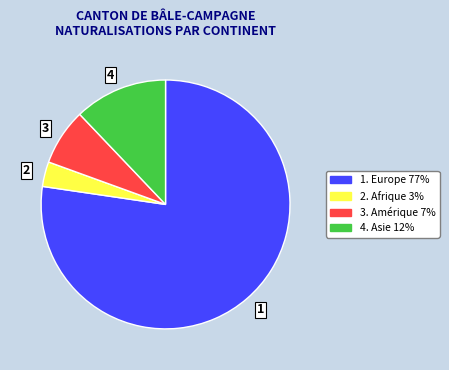

Is there any slice that represents more than half of the pie?

Yes